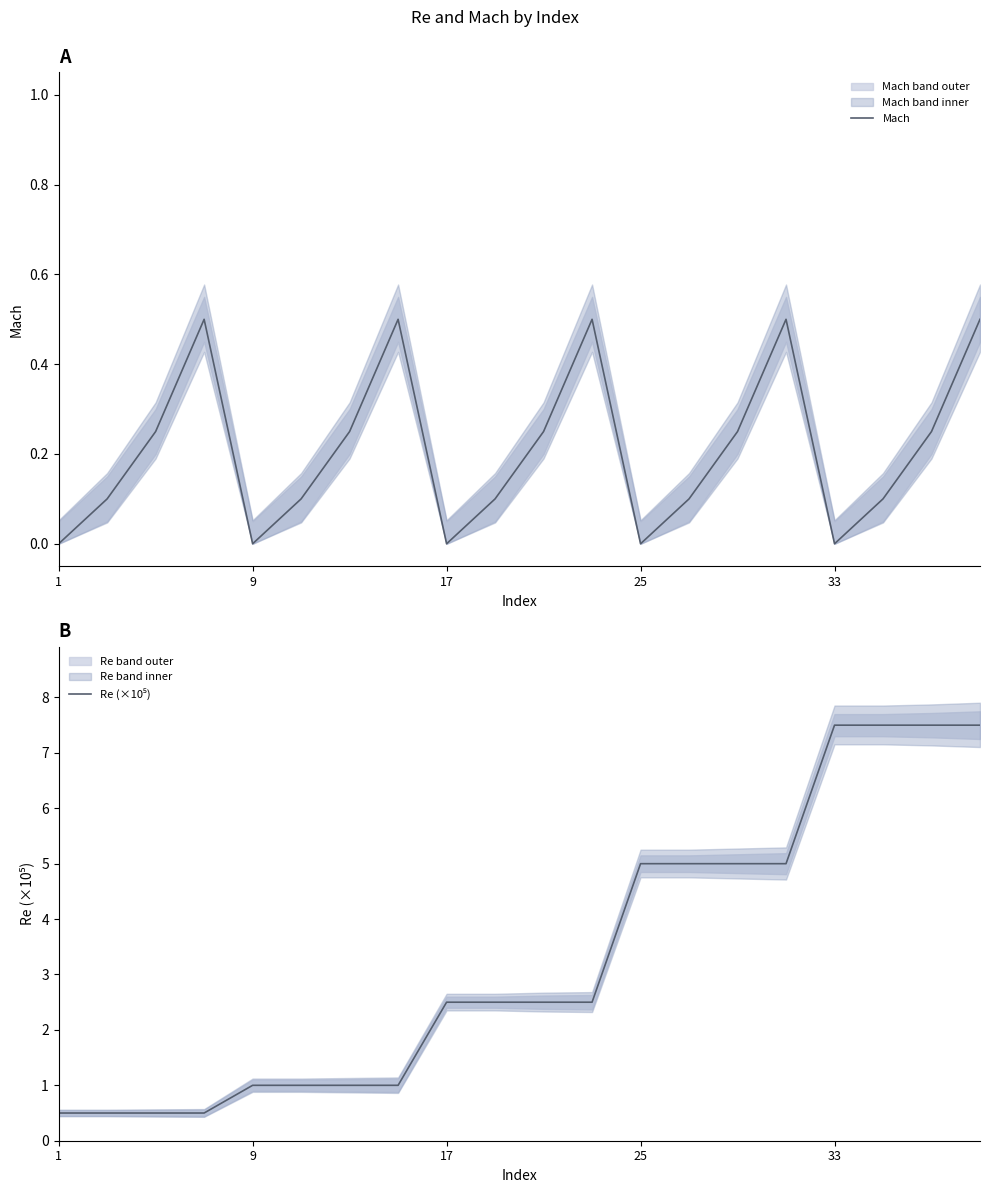

Which series has the largest total across all categories?

Re (×10⁵)